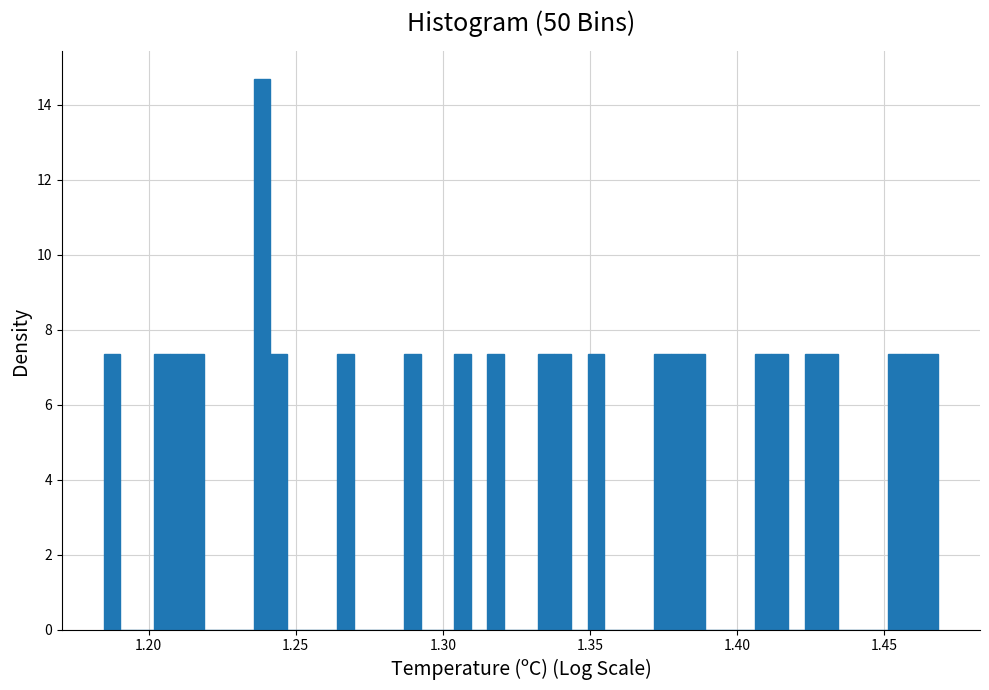

Around what value on the x-axis is the tallest bar? Give the approximate position of its centre, as read against the axis.

1.240